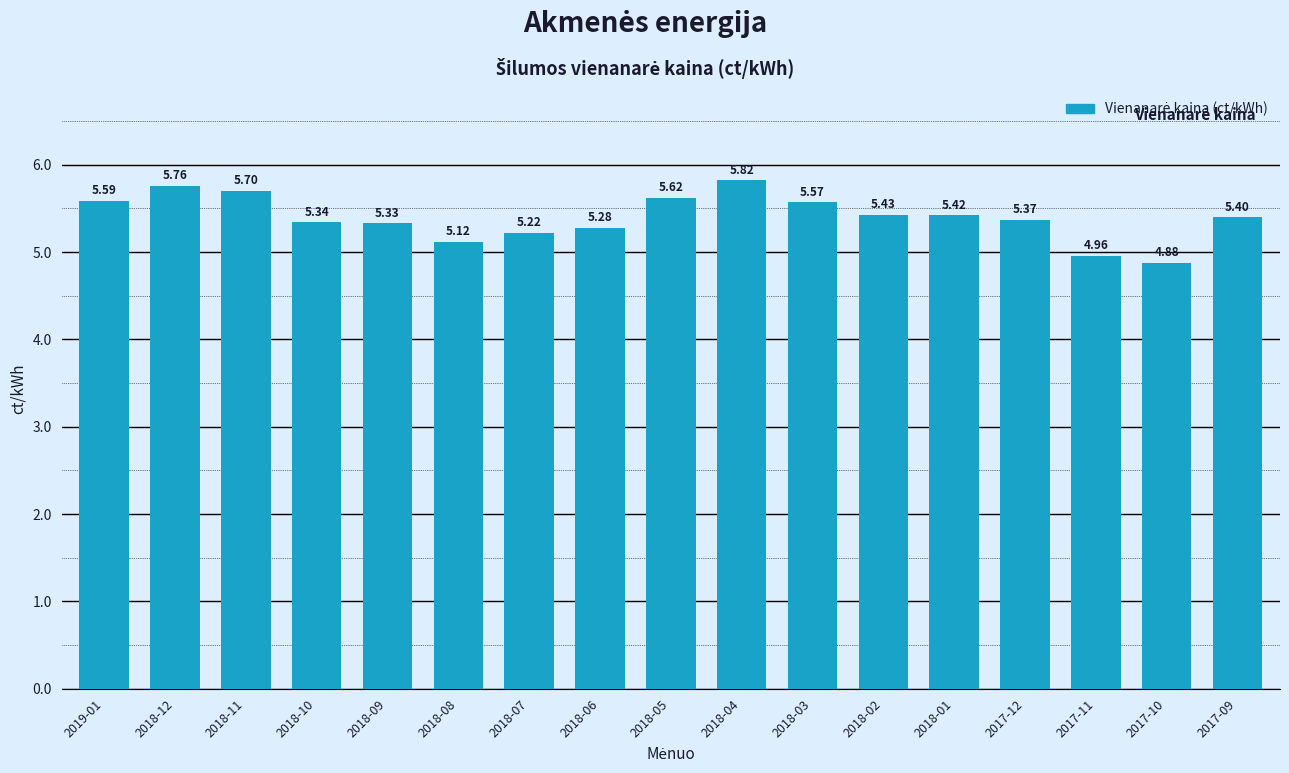

What is the smallest value displayed?

4.9